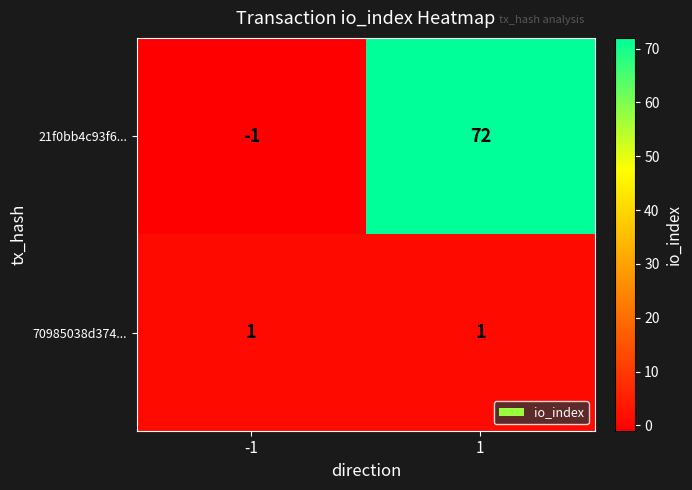

What is the maximum value for 21f0bb4c93f6...?

72